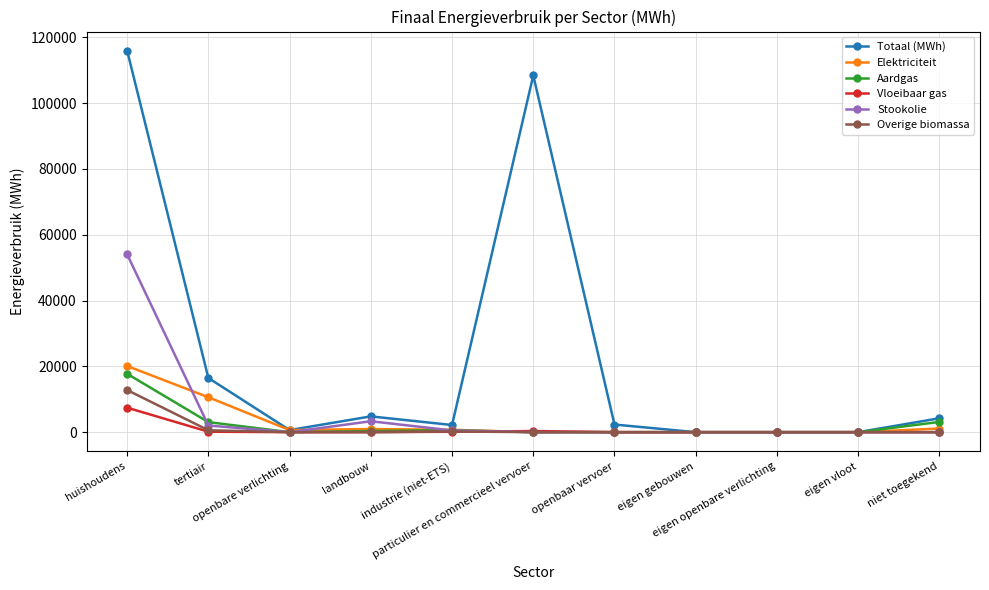

Where is Stookolie nearest to the value 27026?

landbouw